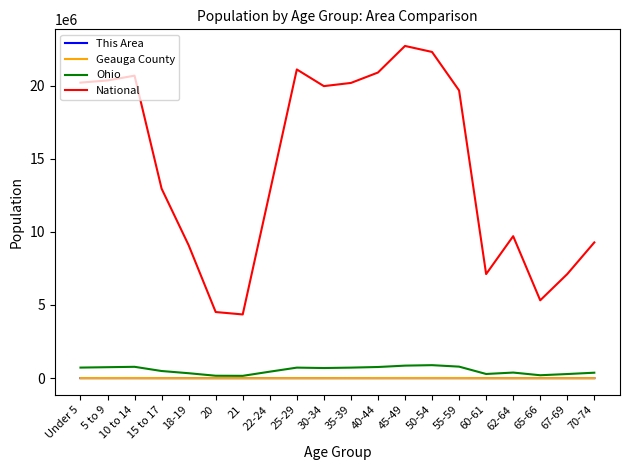

How many categories are shown in the chart?

20